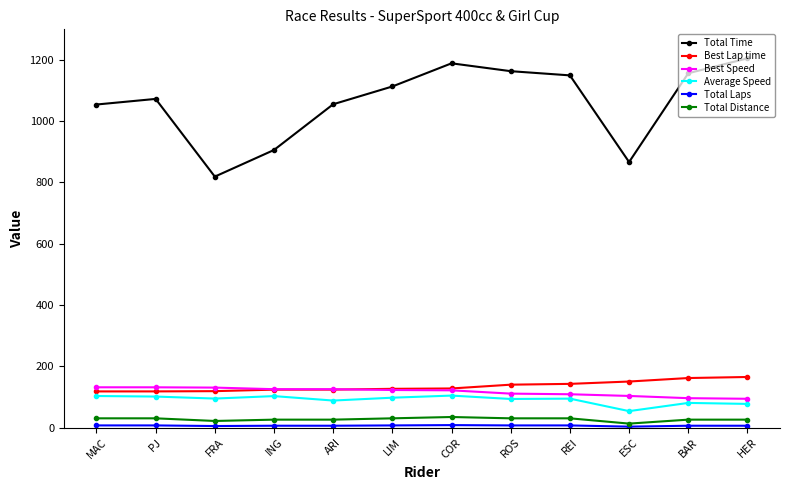

Where is the first local minimum for Total Time?

FRA